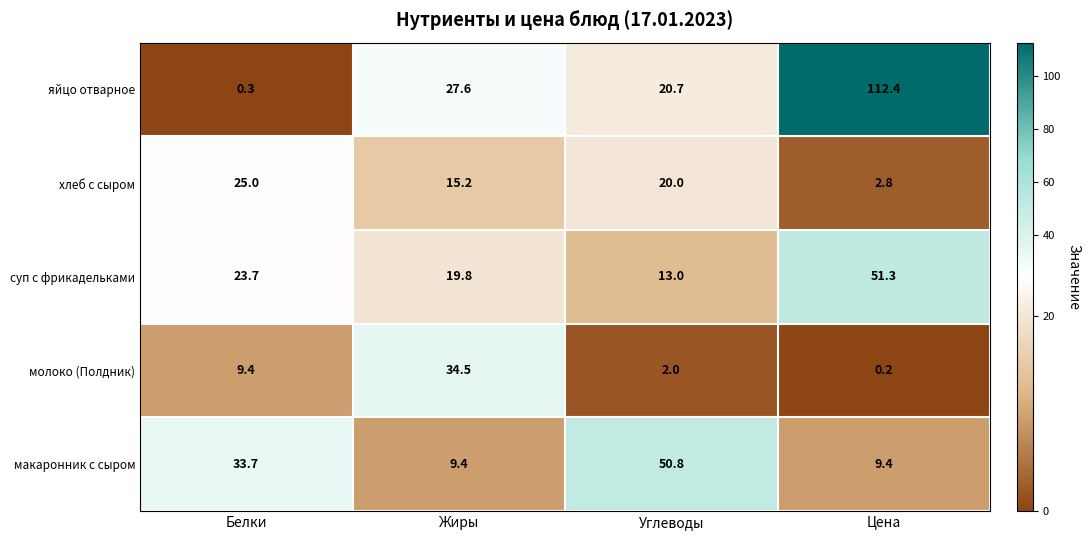

What is the lowest value of the хлеб с сыром series?

2.8